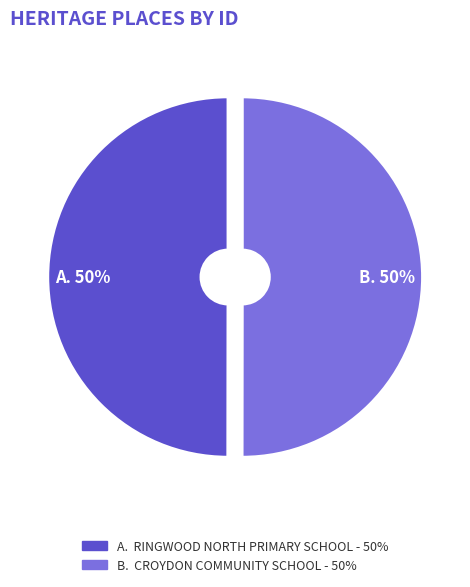

To the nearest percent, what is the average slice percentage?

50%